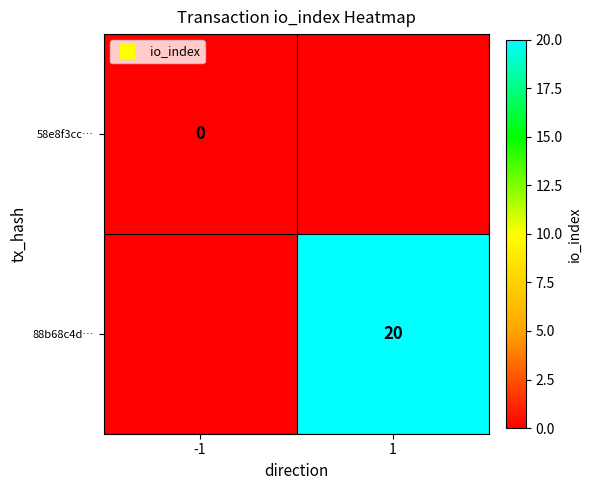

Rank the series by their average value, from lowest to highest.

58e8f3cc…, 88b68c4d…